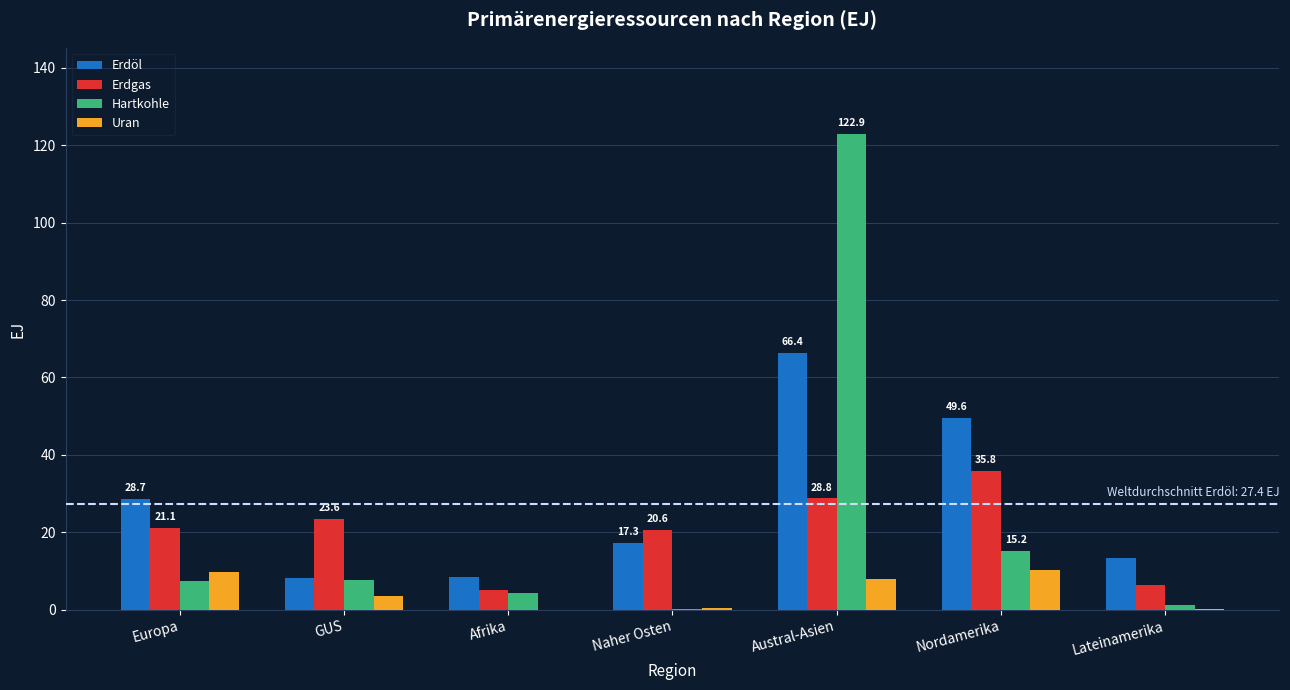

What is the greatest value displayed?

122.9